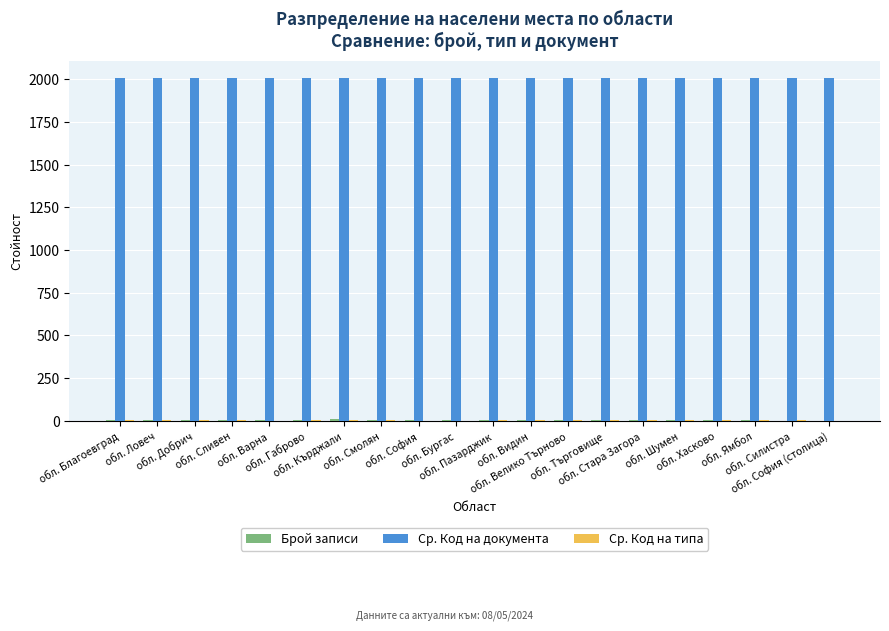

Which series has the largest total across all categories?

Ср. Код на документа